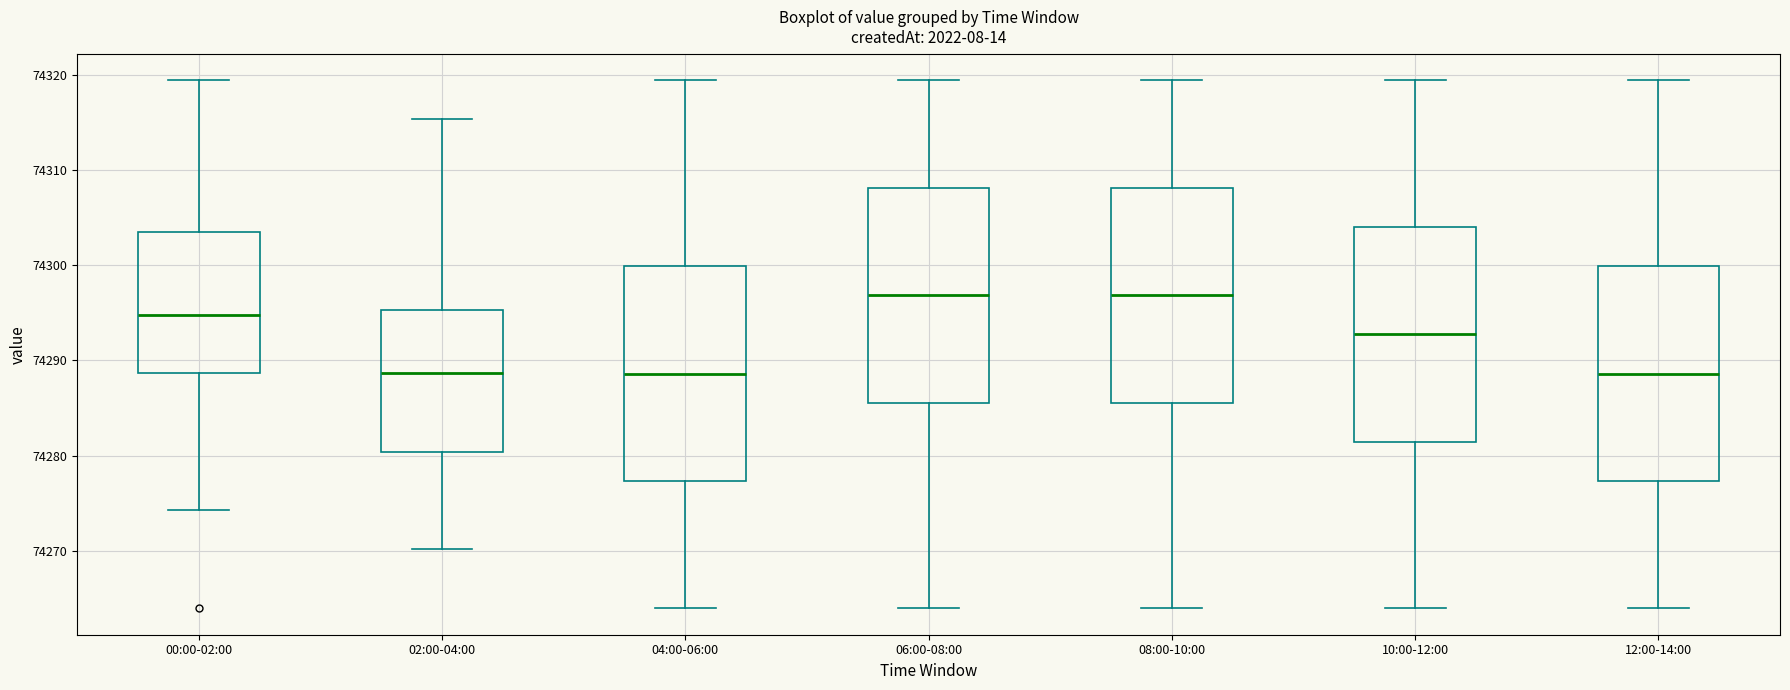

Where does the lower whisker of the box for 06:00-08:00 end on the y-axis? The values are not printed on the chart, so give them approximately, as read against the axis.

74264